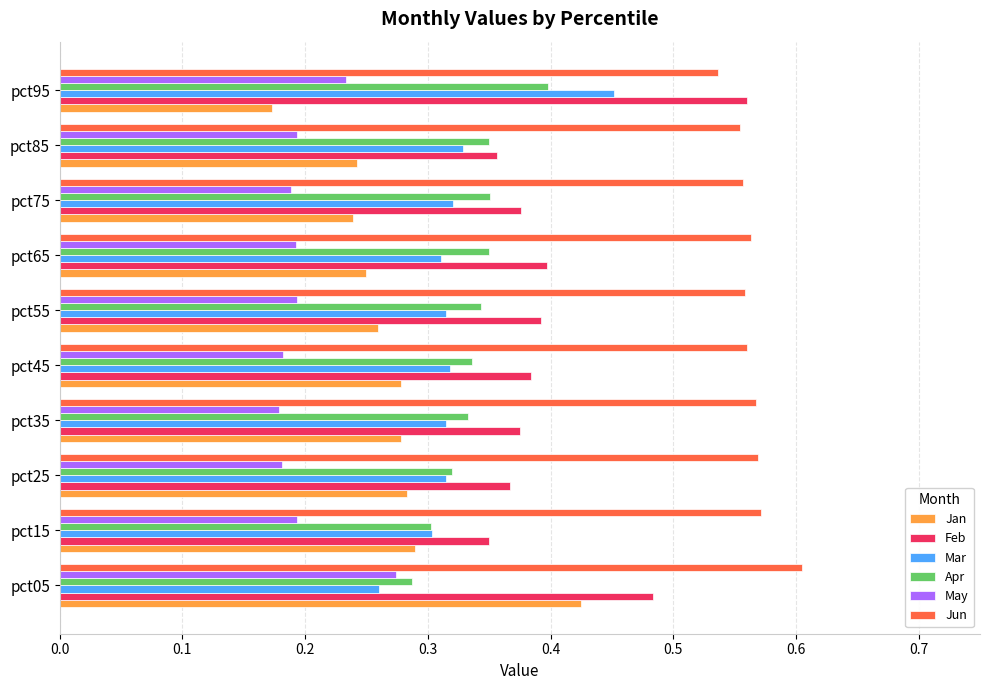

Rank the series by their maximum value, from highest to lowest.

Jun, Feb, Mar, Jan, Apr, May